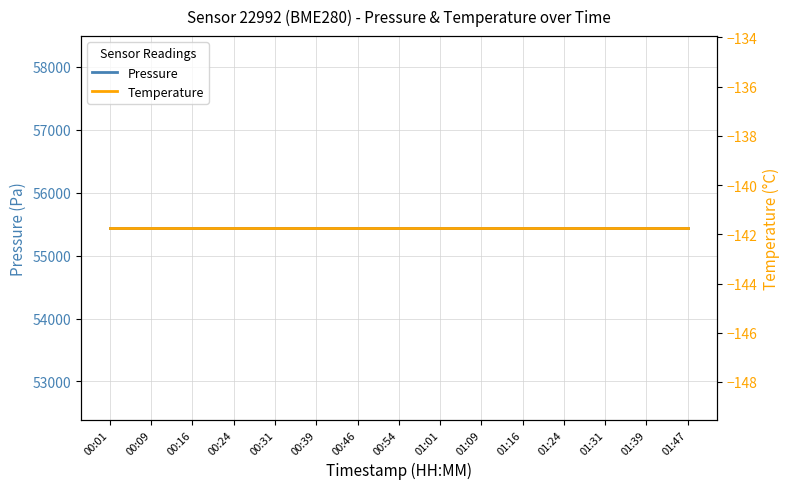

At which category is the sum across all series the highest?

00:01